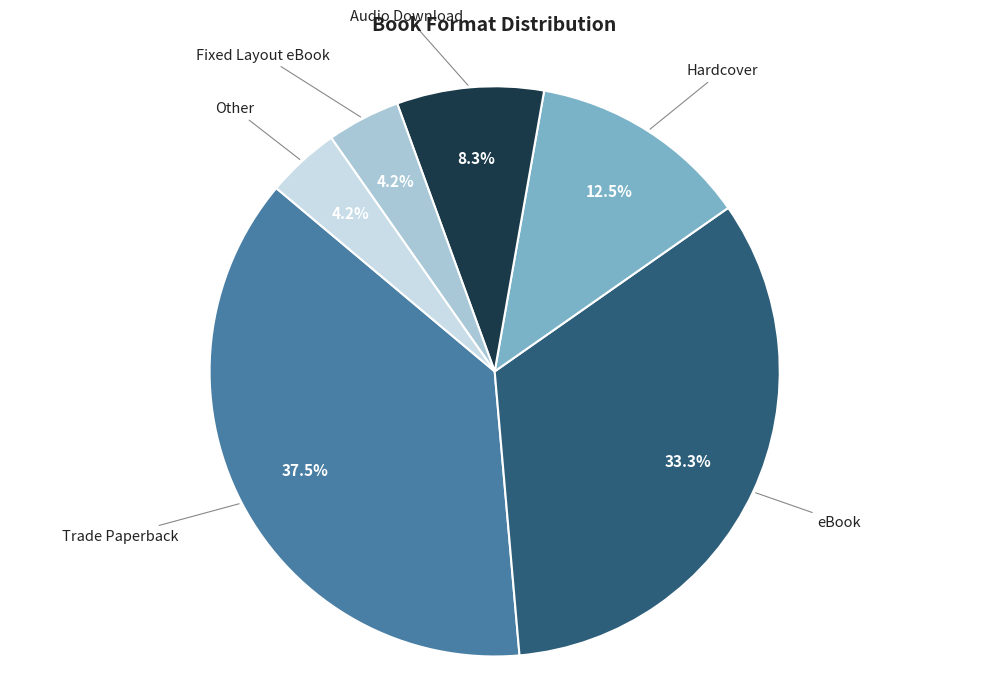

How many segments does this pie chart have?

6